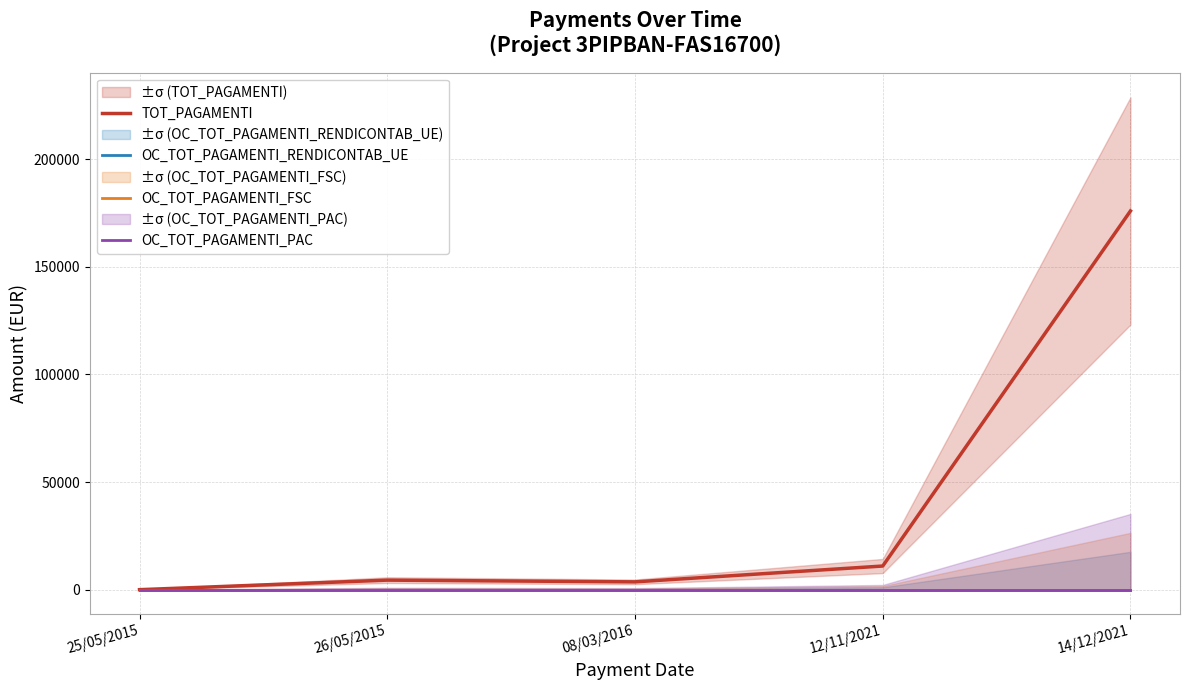

Where is OC_TOT_PAGAMENTI_FSC nearest to the value 0?

25/05/2015